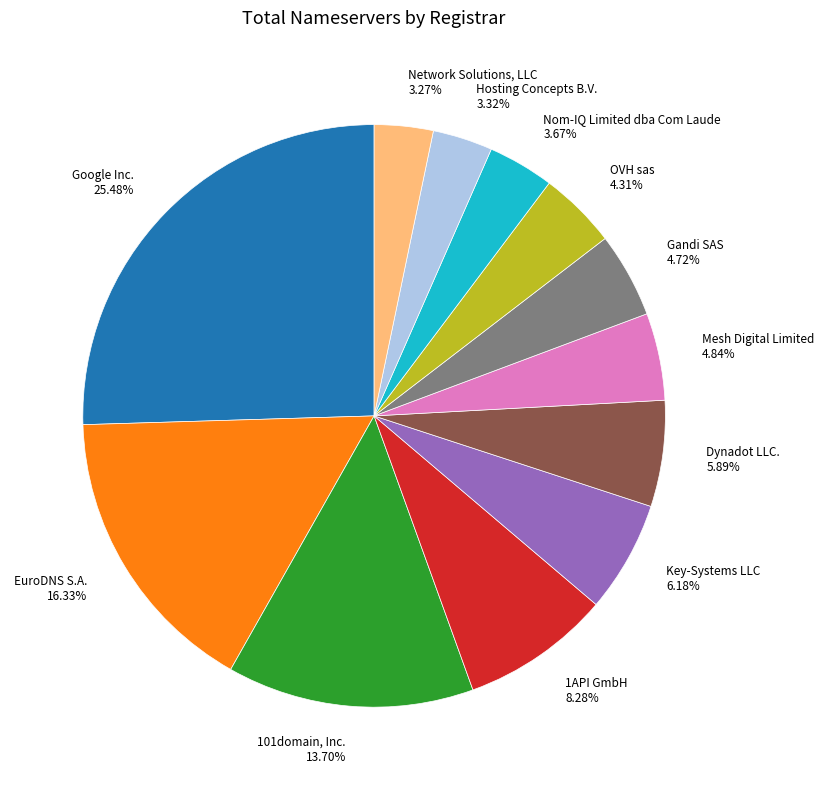

Does Nom-IQ Limited dba Com Laude account for over 50% of the chart?

No